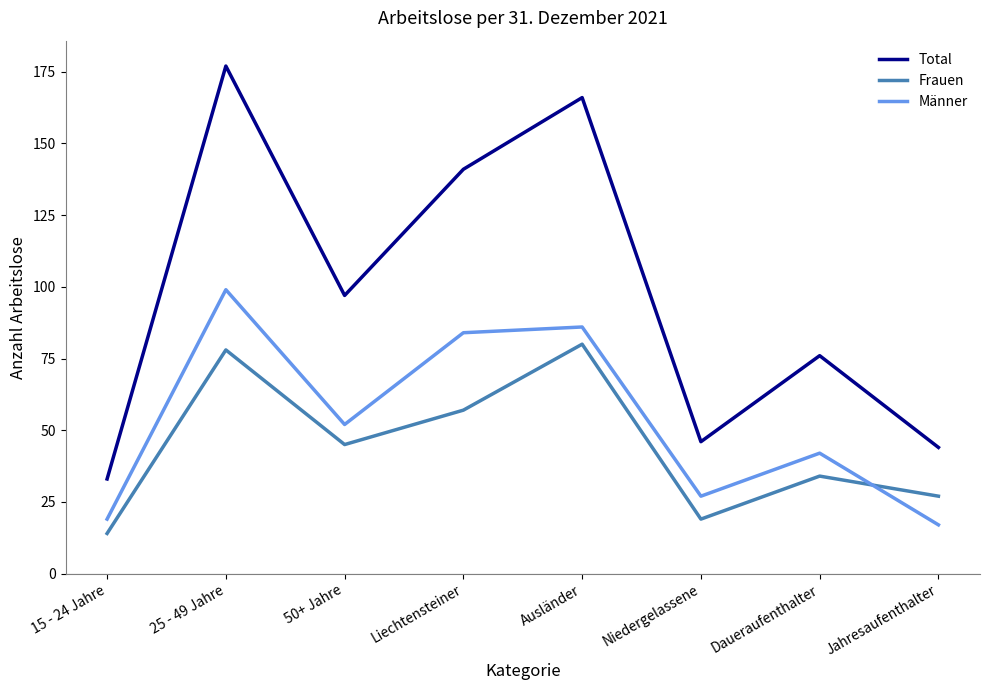

How many distinct data groups are displayed?

3